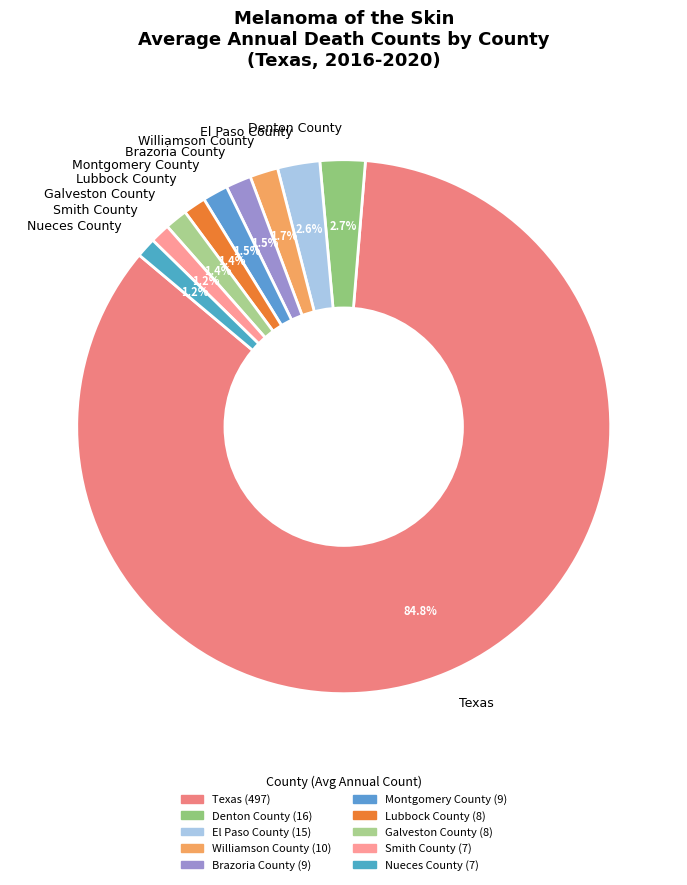

What is the ratio of the value at Brazoria County to the value at El Paso County?

0.6